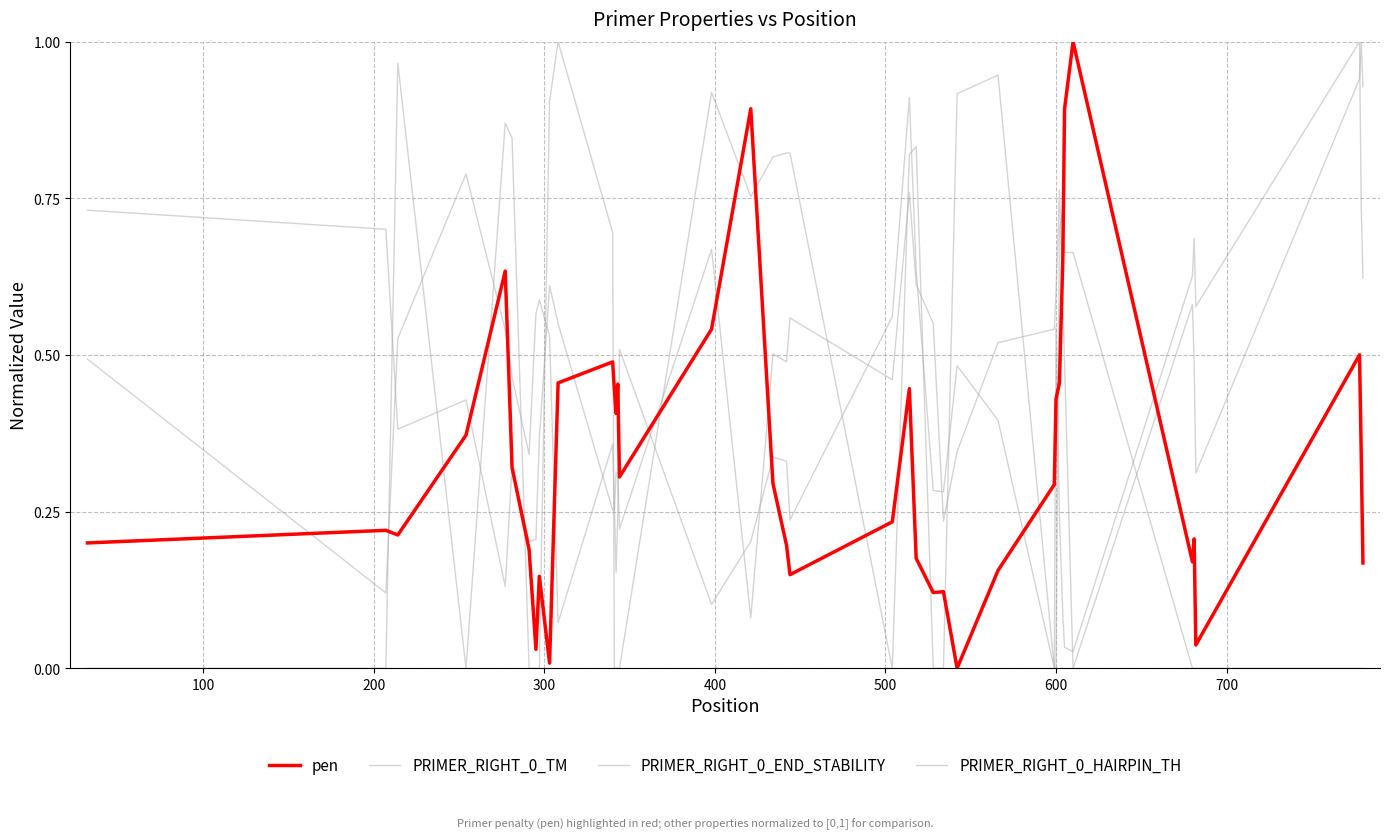

Count the number of categories in the chart.

40